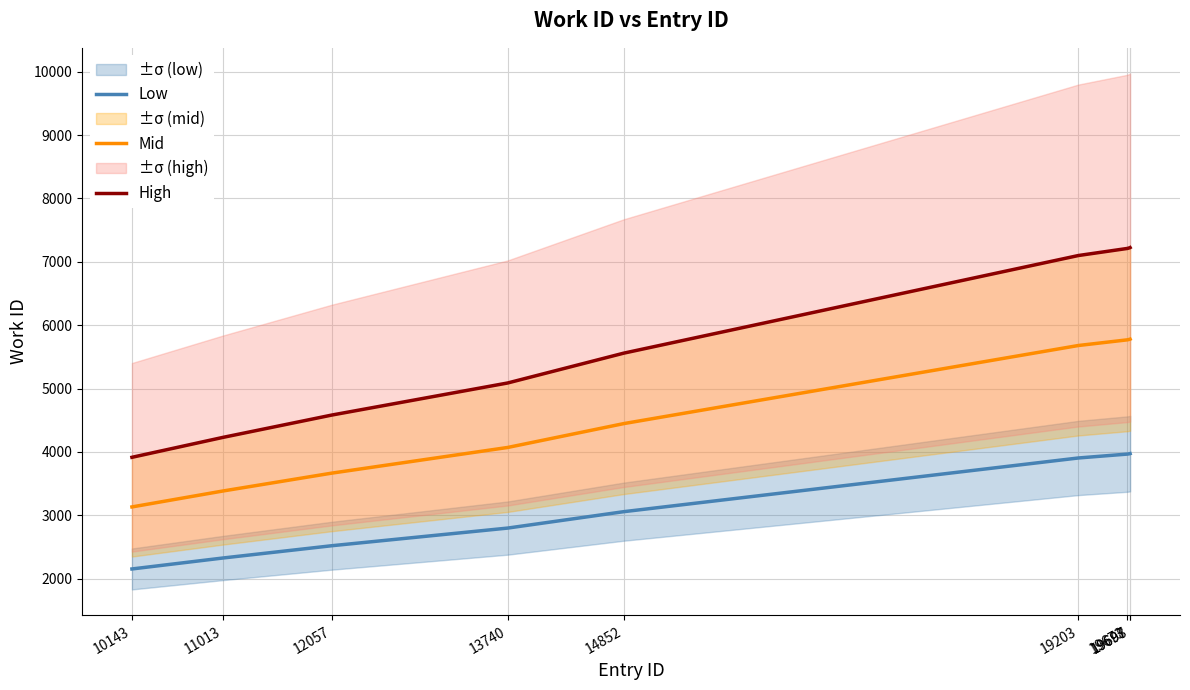

Reading right to left, transcribe all the data shown in this chart.

Low: 19698=3973.2	19697=3972.7	19673=3966.1	19203=3904.5	14852=3057.5	13740=2798.4	12057=2520.1	11013=2326.0	10143=2153.2
Mid: 19698=5779.2	19697=5778.4	19673=5768.8	19203=5679.2	14852=4447.2	13740=4070.4	12057=3665.6	11013=3383.2	10143=3132.0
High: 19698=7224.0	19697=7223.0	19673=7211.0	19203=7099.0	14852=5559.0	13740=5088.0	12057=4582.0	11013=4229.0	10143=3915.0